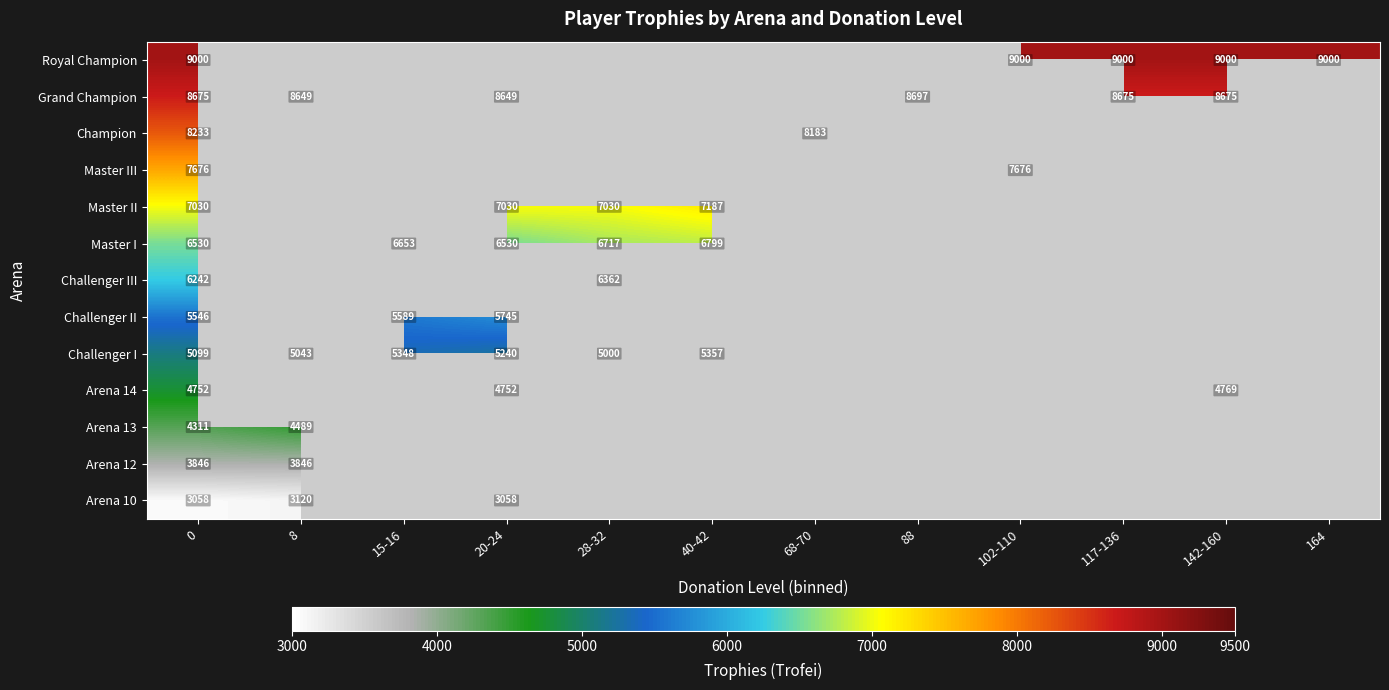

Is the value of Challenger II at 0 greater than the value of Challenger III at 0?

No